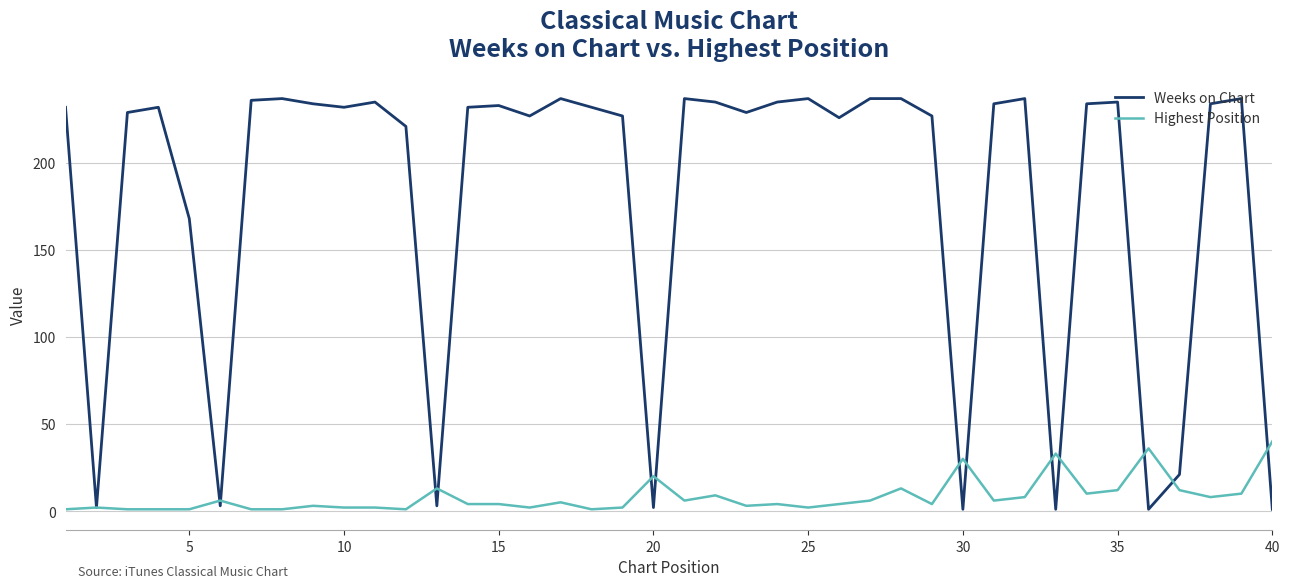

True or false: Highest Position and Weeks on Chart cross at least once.

True